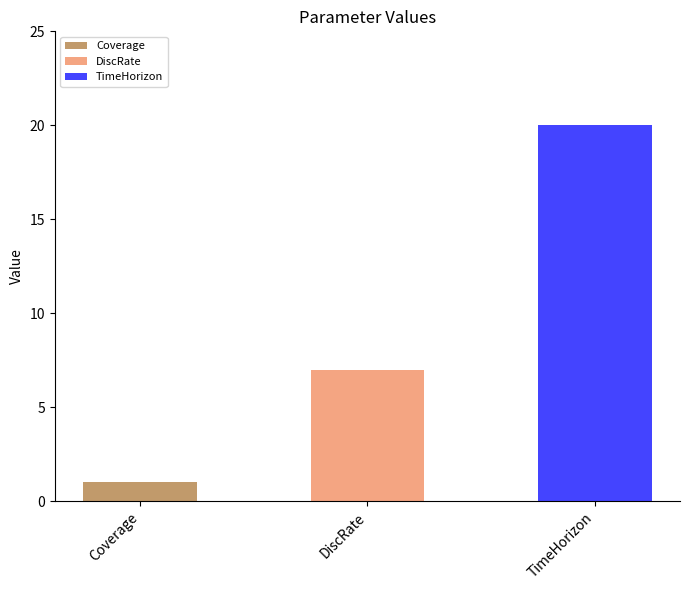

Reading left to right, transcribe the values for Coverage.

Coverage=1	DiscRate=0	TimeHorizon=0